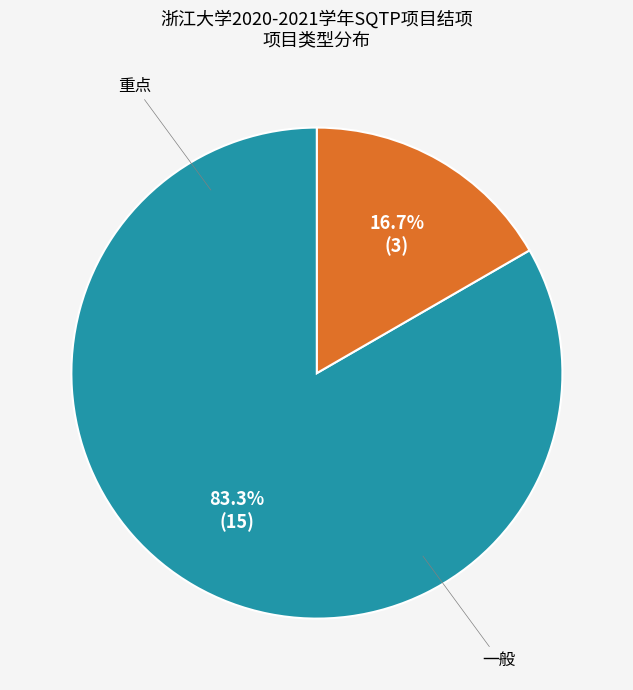

How many slices are in this pie chart?

2